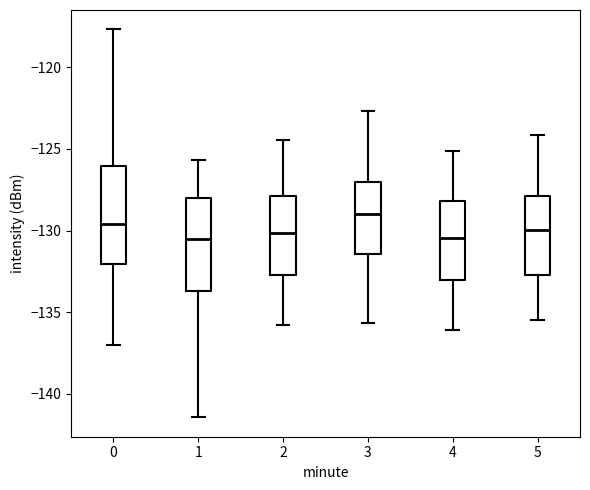

Where does the lower whisker of the box at x = 2 end on the y-axis? The values are not printed on the chart, so give them approximately, as read against the axis.

-136.0